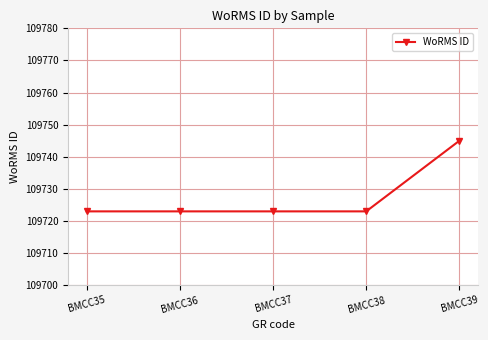

What is the value of the 1st point from the left?

109723